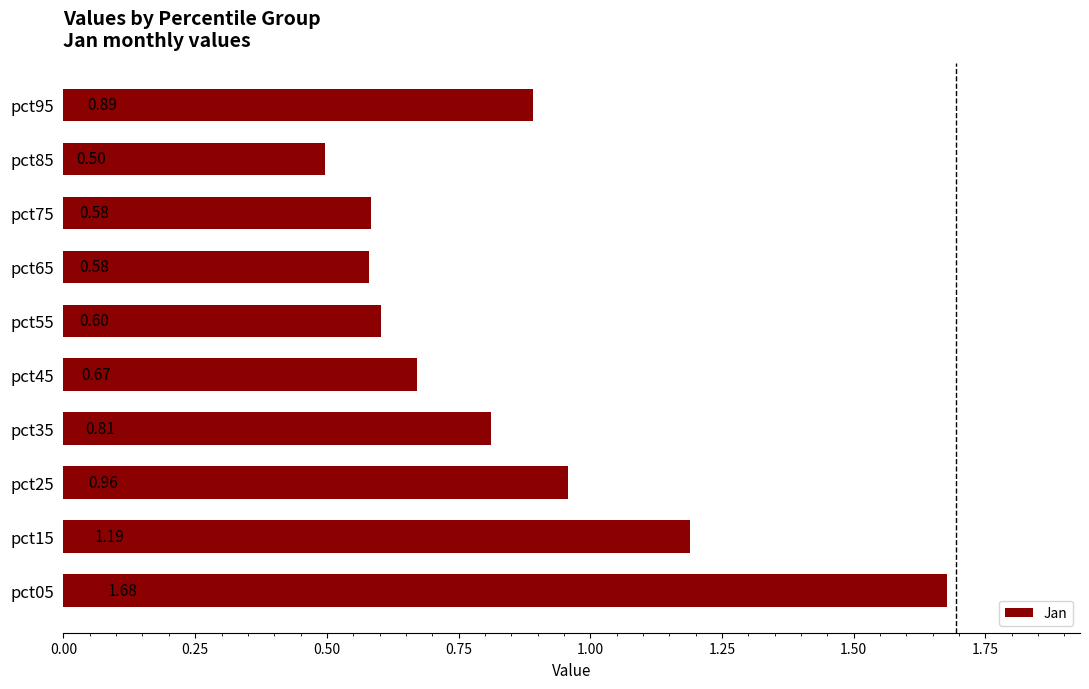

What is the sum of the values at pct75 and pct25?

1.5